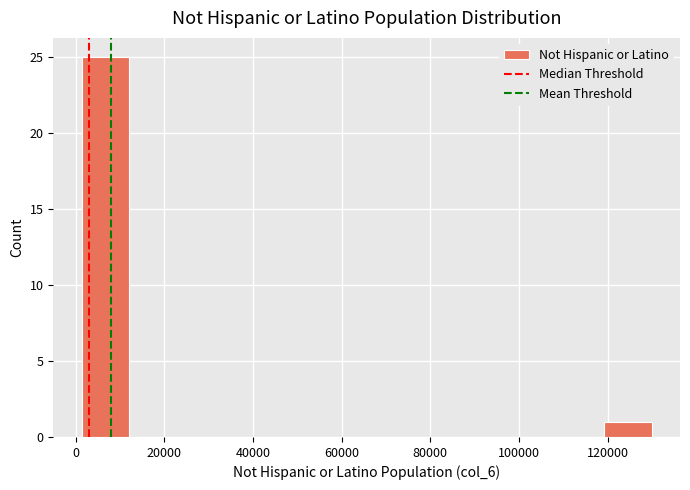

Reading left to right, transcribe this chart: for each bar, give the range it covers on the x-axis and its height. Neither the bar edges nor the heights are printed on the chart, so give them approximately, as read against the axes.

2000 to 12000: 25
12000 to 22000: 0
22000 to 34000: 0
34000 to 44000: 0
44000 to 54000: 0
54000 to 66000: 0
66000 to 76000: 0
76000 to 88000: 0
88000 to 98000: 0
98000 to 108000: 0
108000 to 120000: 0
120000 to 130000: 1